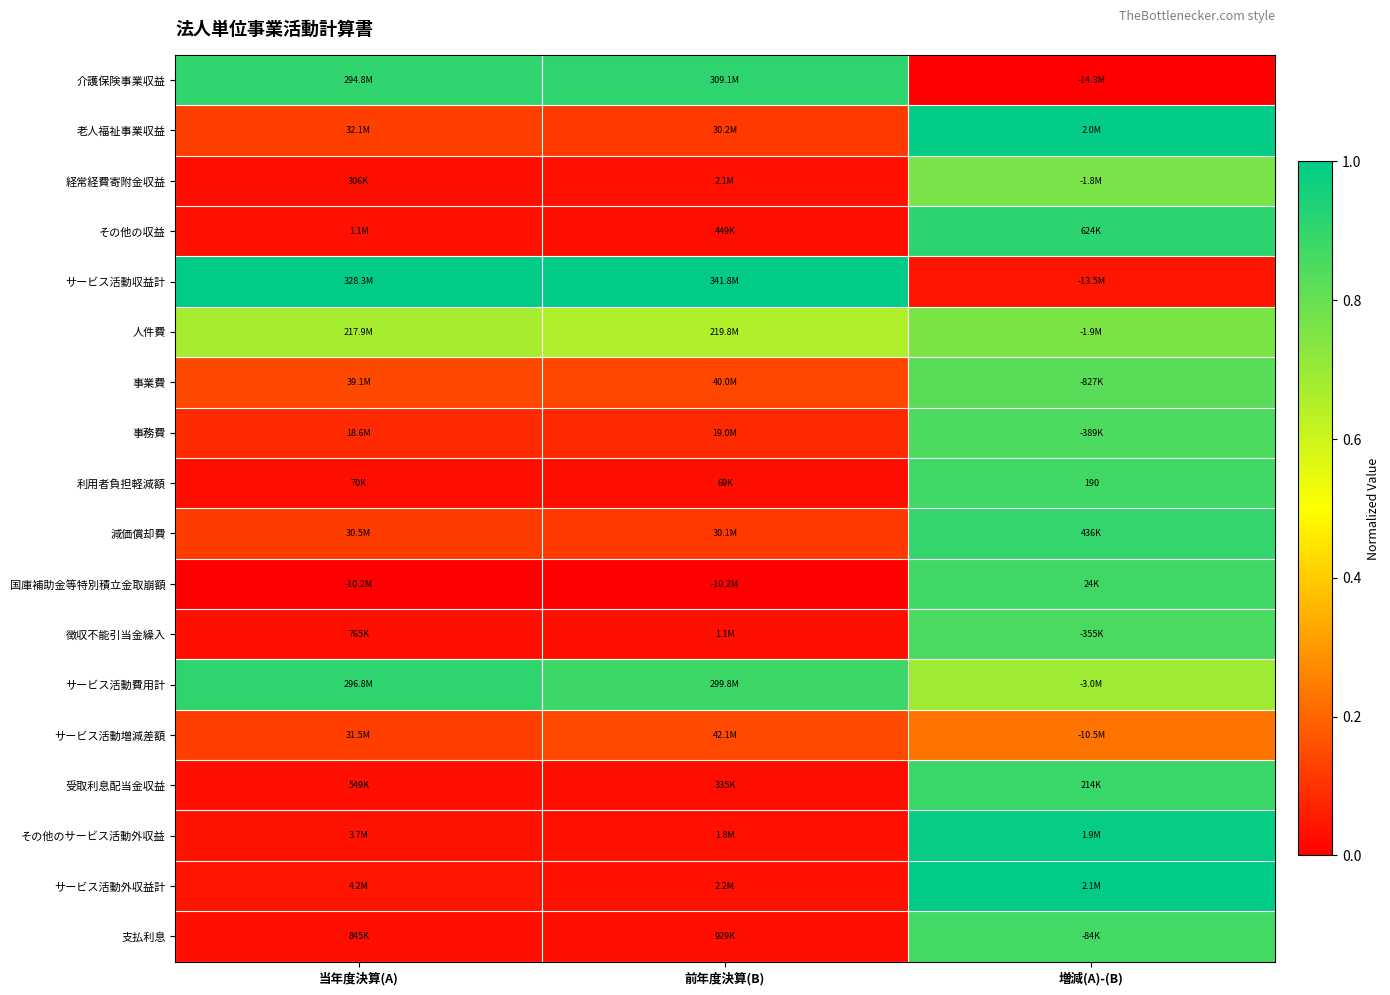

At how many categories does at least one series exceed 0?

3